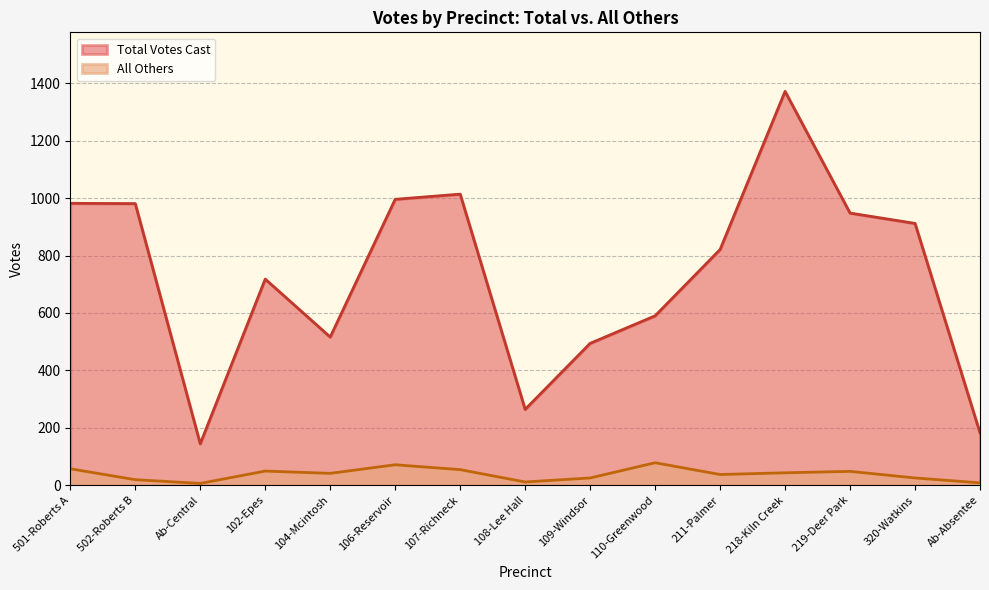

In Total Votes Cast, how many points are lower than both neighbors (excluding endpoints)?

3